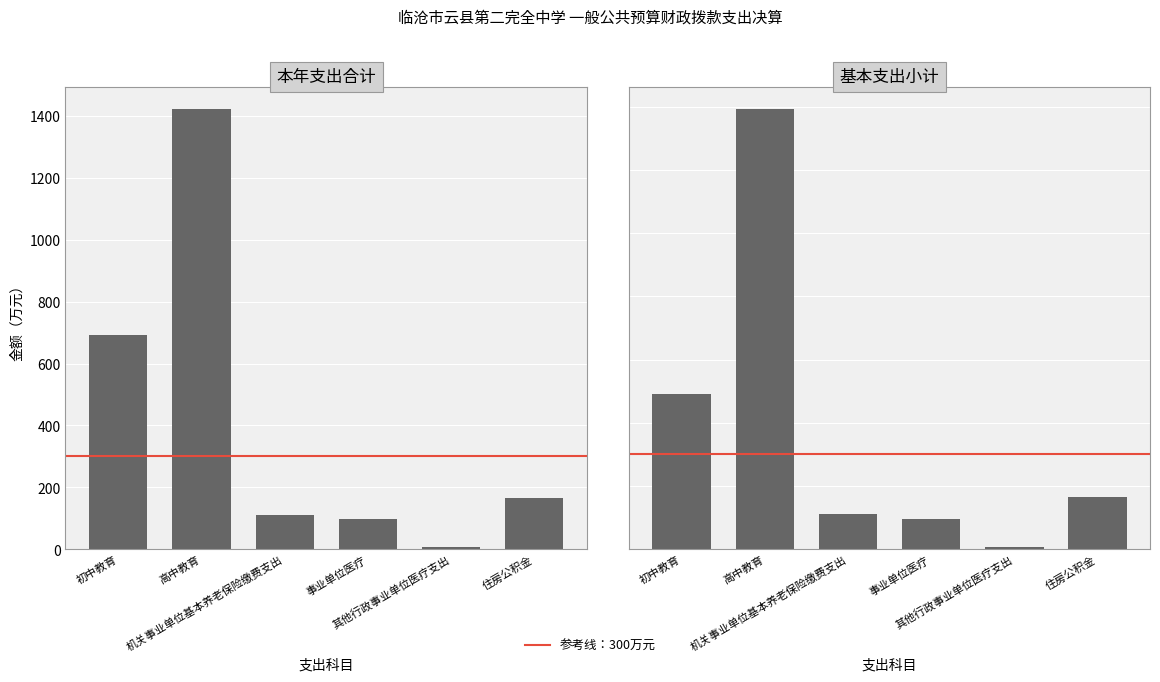

What is the difference between the maximum and minimum values in the 本年支出合计 series?

1415.1